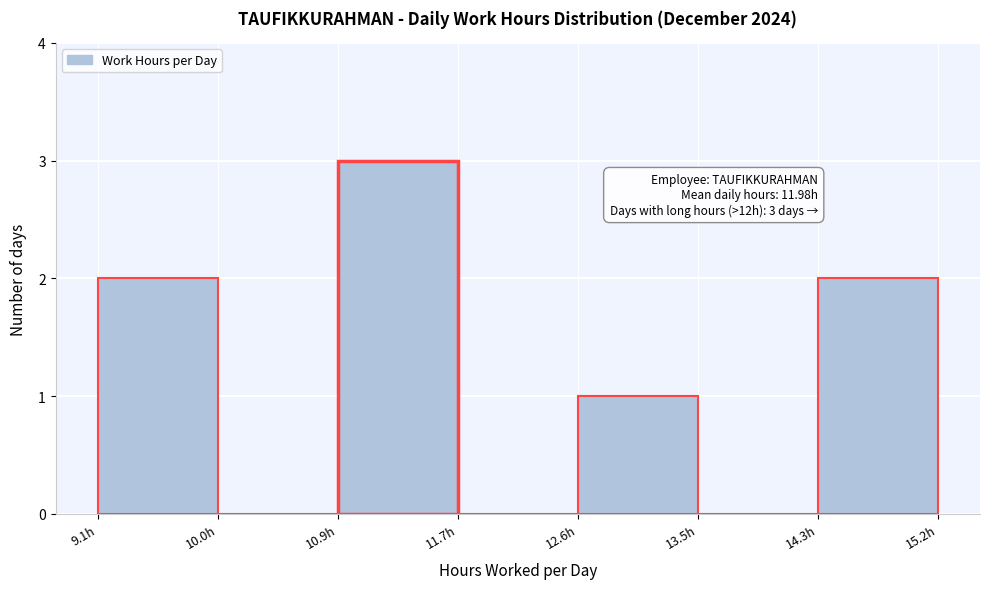

Over which range of the x-axis is the bar tallest?

10.86 to 11.73